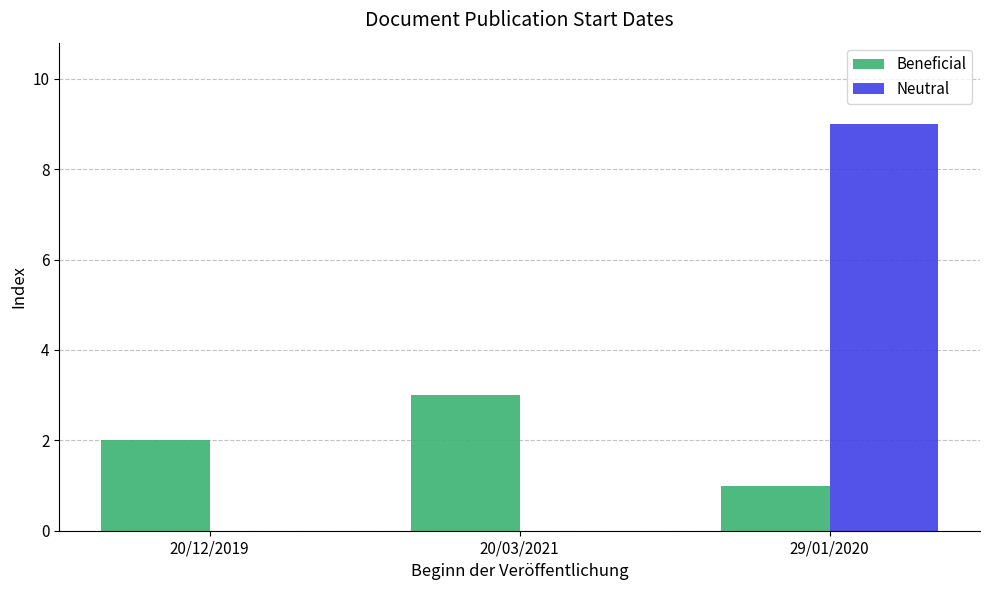

Which series changed the most between 20/12/2019 and 20/03/2021?

Beneficial